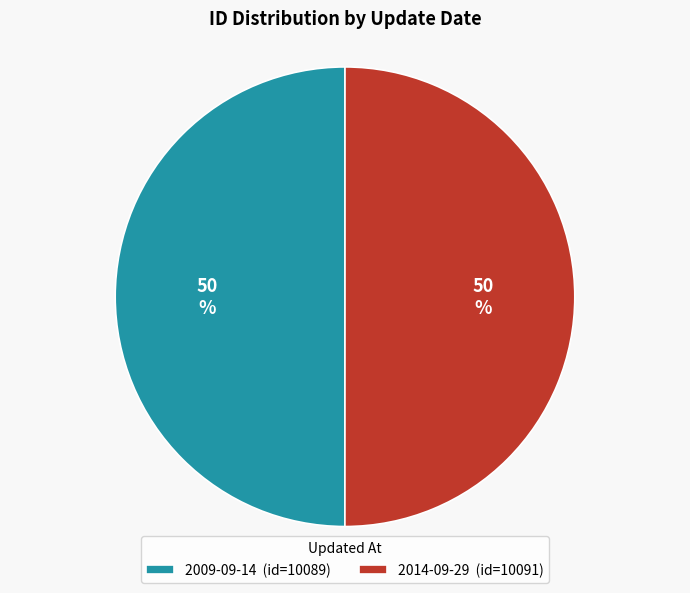

Is the sum of 2014-09-29 and 2009-09-14 greater than half?

Yes